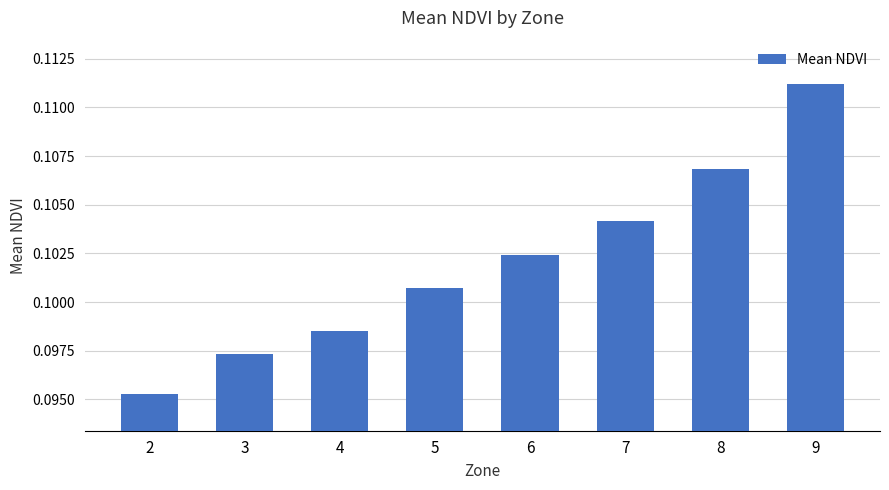

Rank the categories by value from lowest to highest.

2, 3, 4, 5, 6, 7, 8, 9